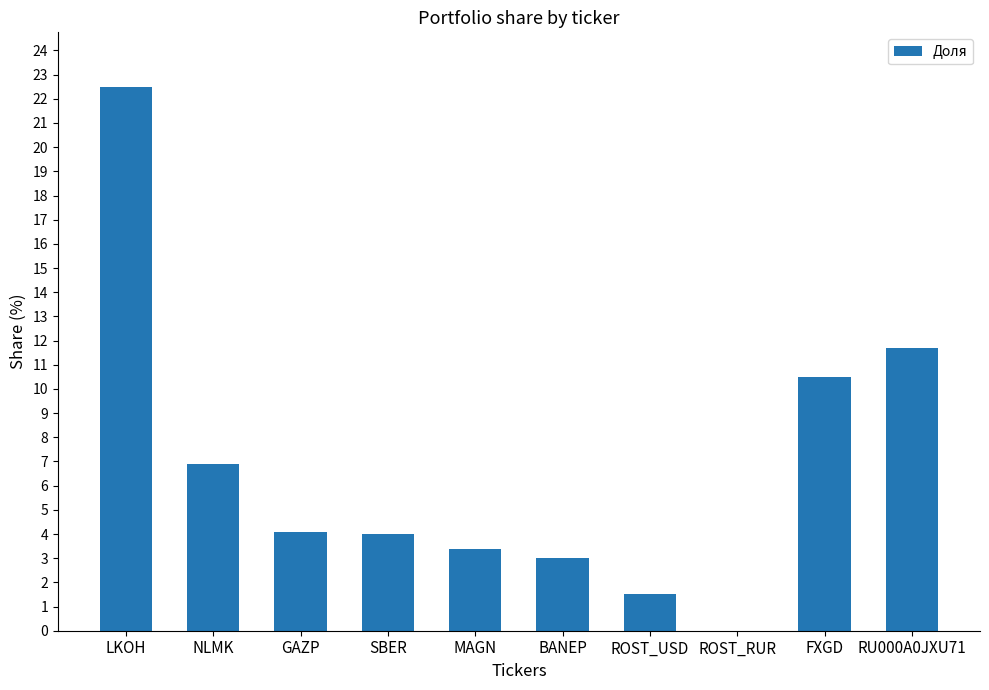

Which has a higher value, ROST_USD or RU000A0JXU71?

RU000A0JXU71